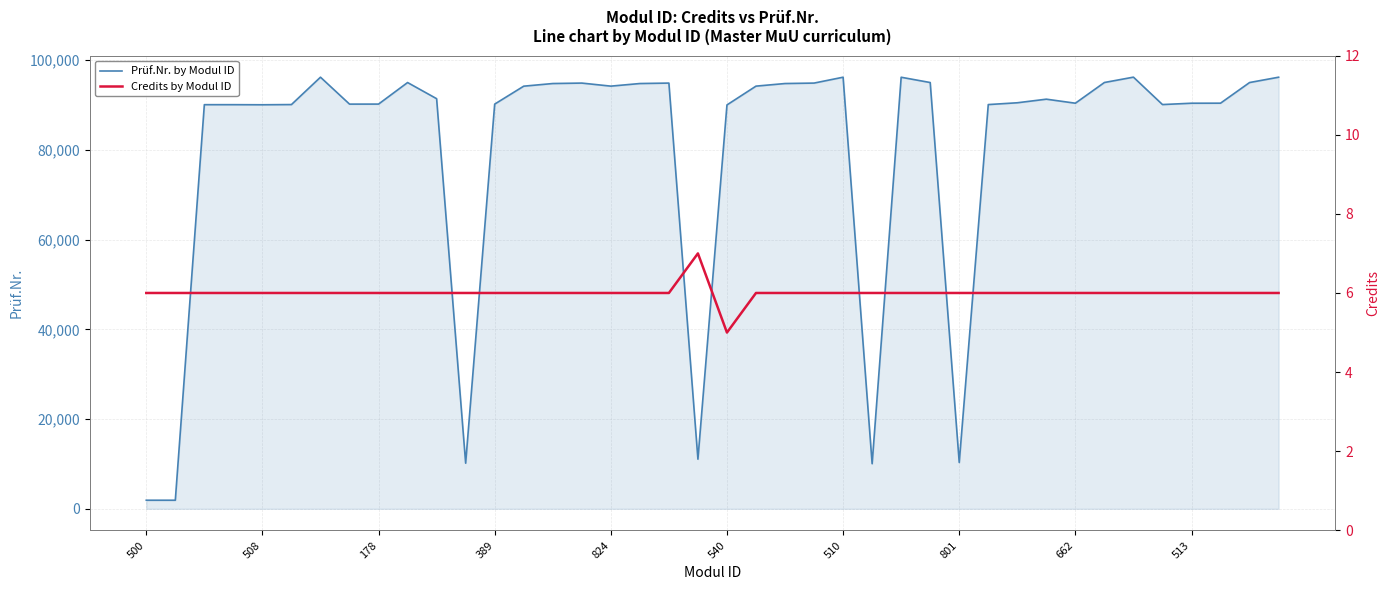

True or false: Prüf.Nr. by Modul ID and Credits by Modul ID cross at least once.

False